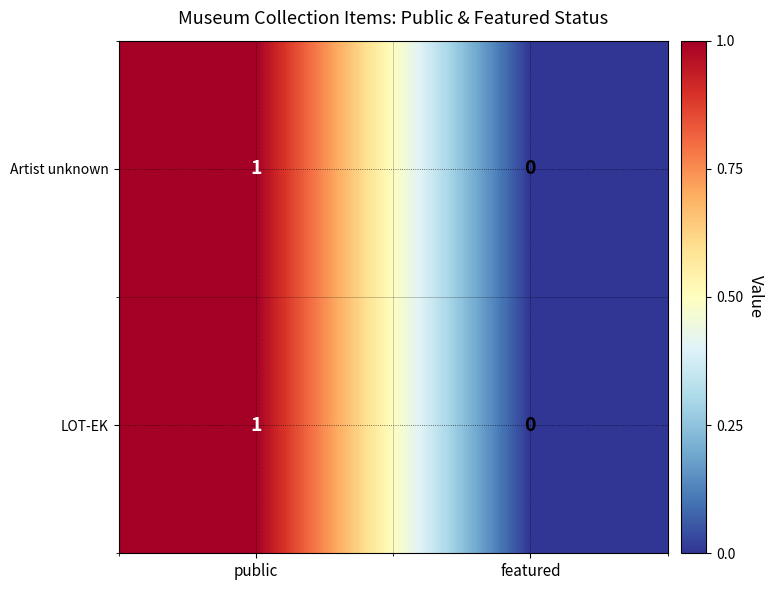

The value of LOT-EK at public is 1. True or false?

True